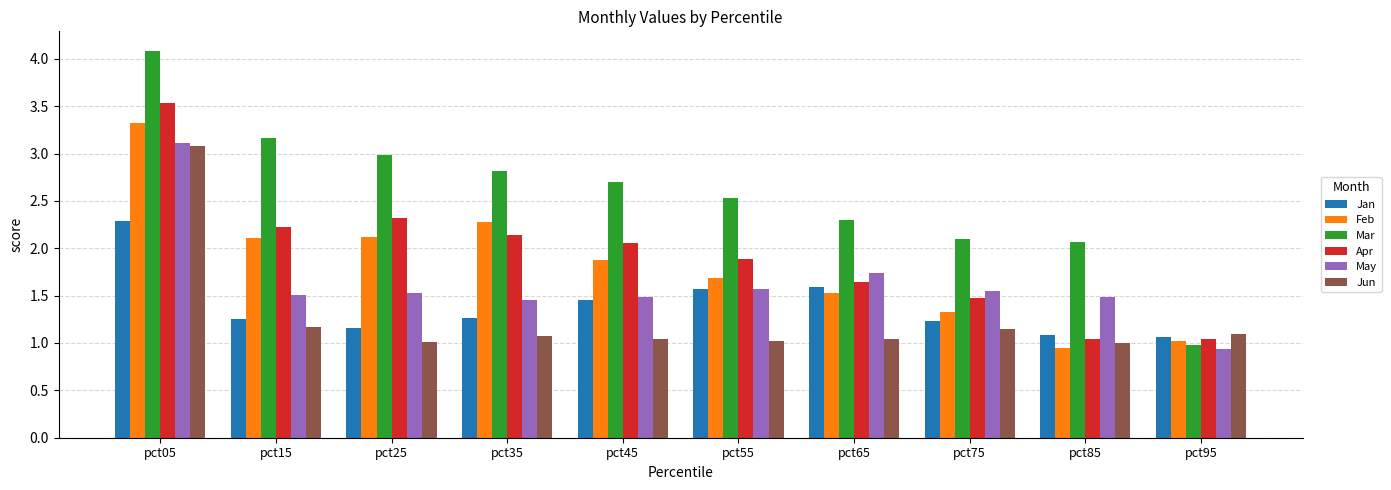

What is the difference between the maximum and minimum values in the Feb series?

2.4